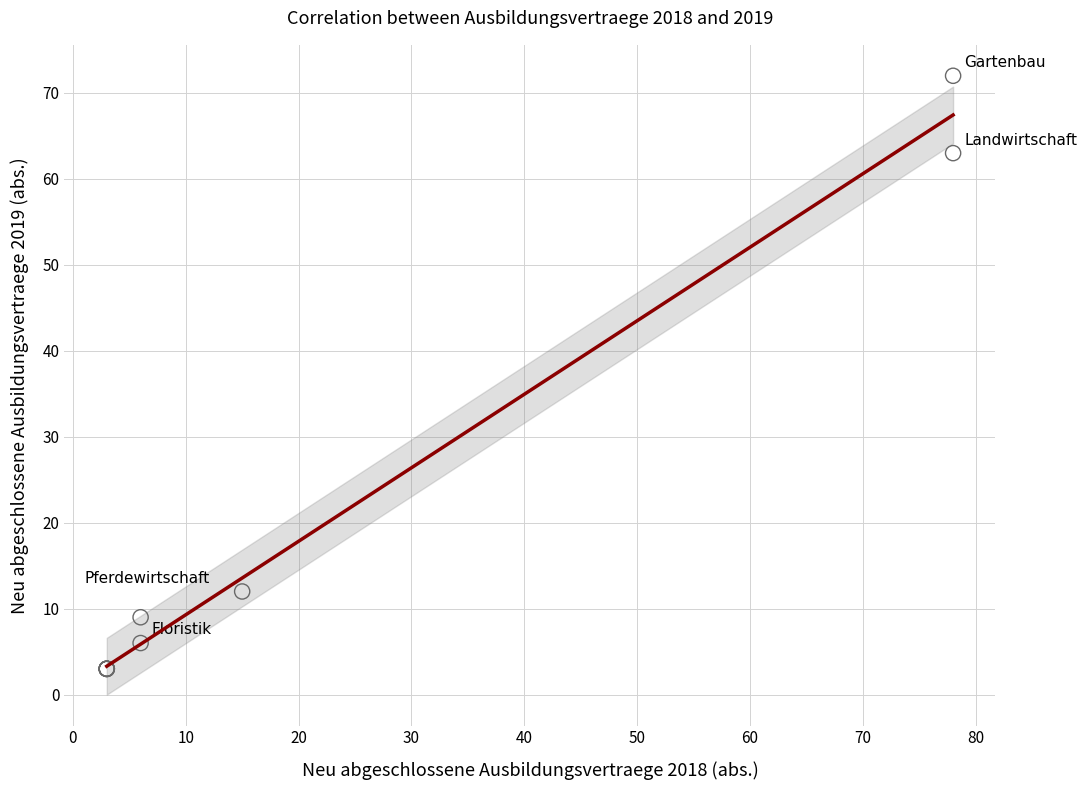

What Y value in the scatter plot is closest to 37?

12